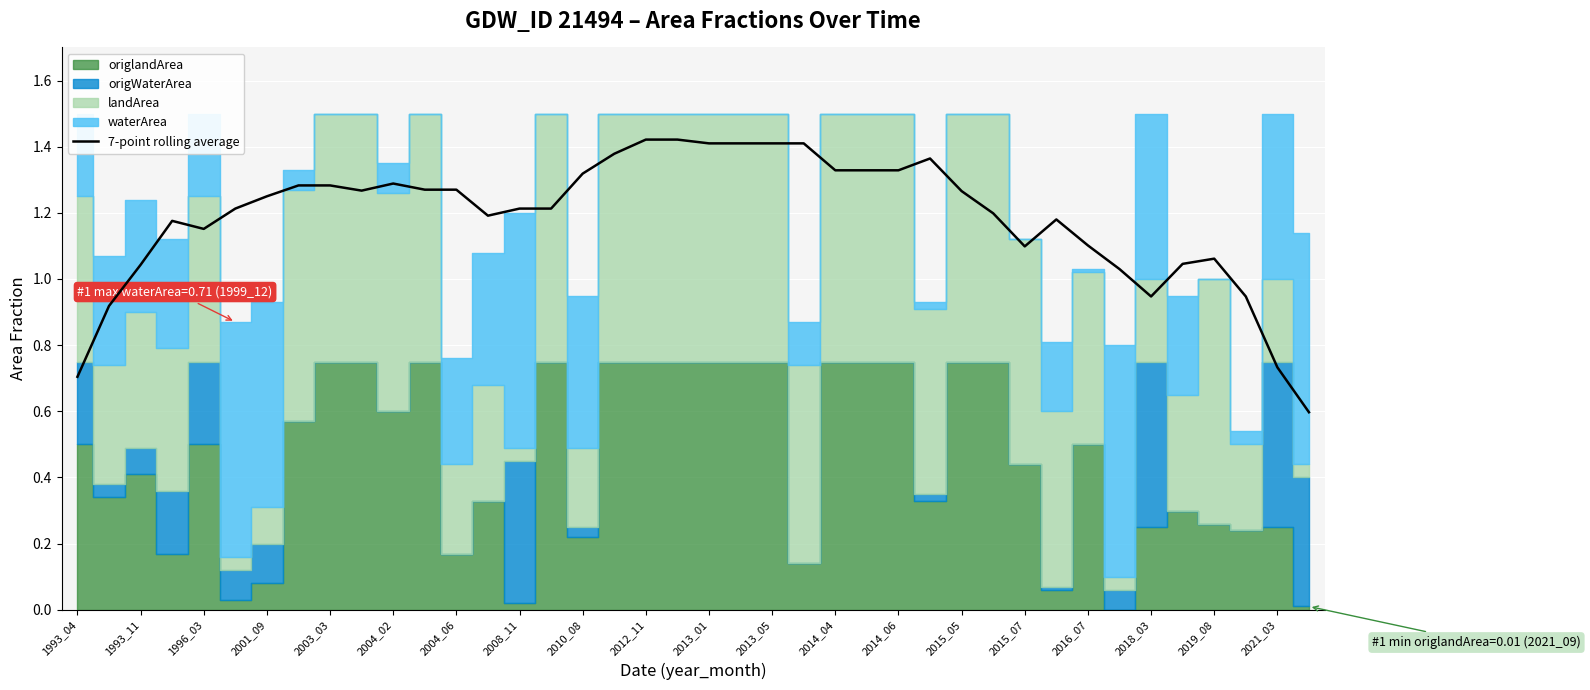

The value of 7-point rolling average at 2013_05 is 1.4. True or false?

True